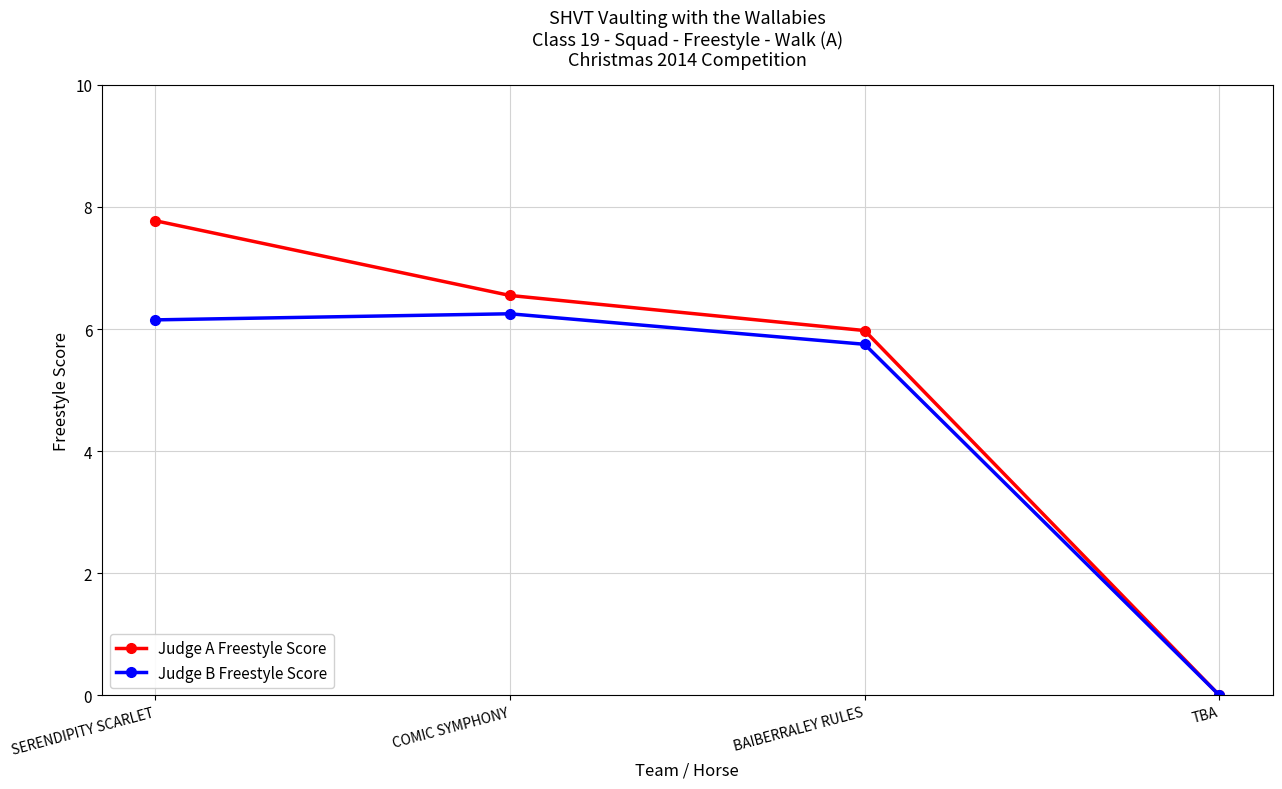

Rank the categories by Judge B Freestyle Score value from lowest to highest.

TBA, BAIBERRALEY RULES, SERENDIPITY SCARLET, COMIC SYMPHONY